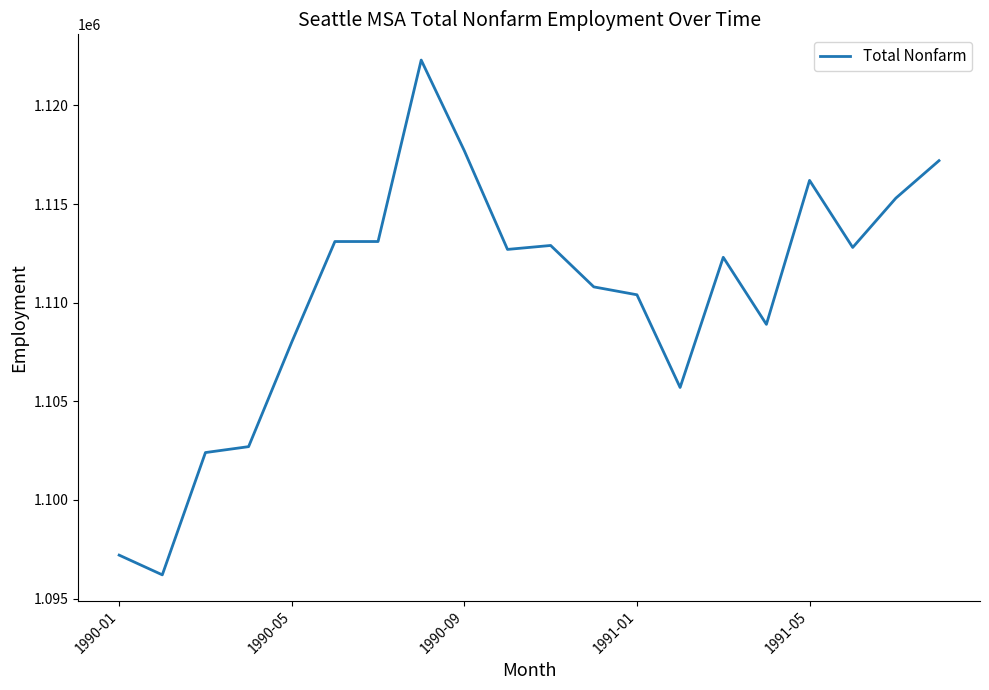

What is the difference between the maximum and minimum values?

26100